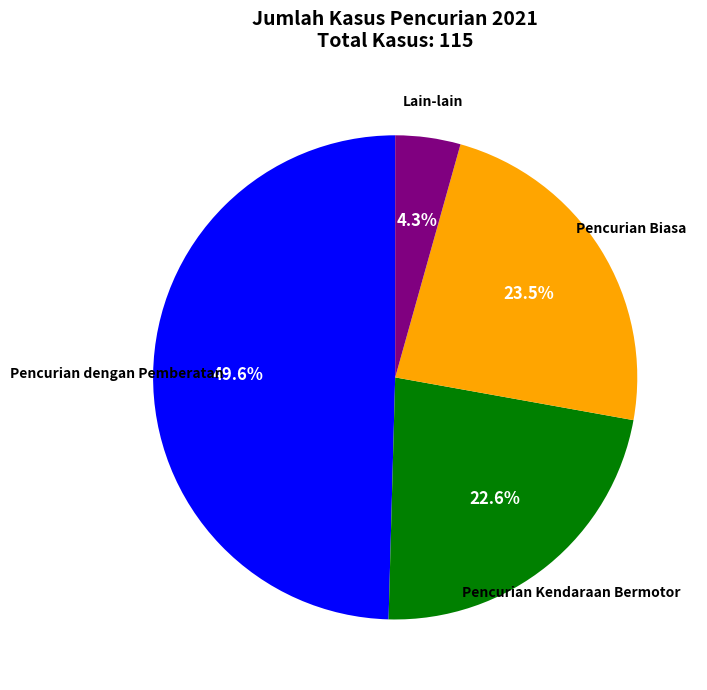

Is there any slice that represents more than half of the pie?

No